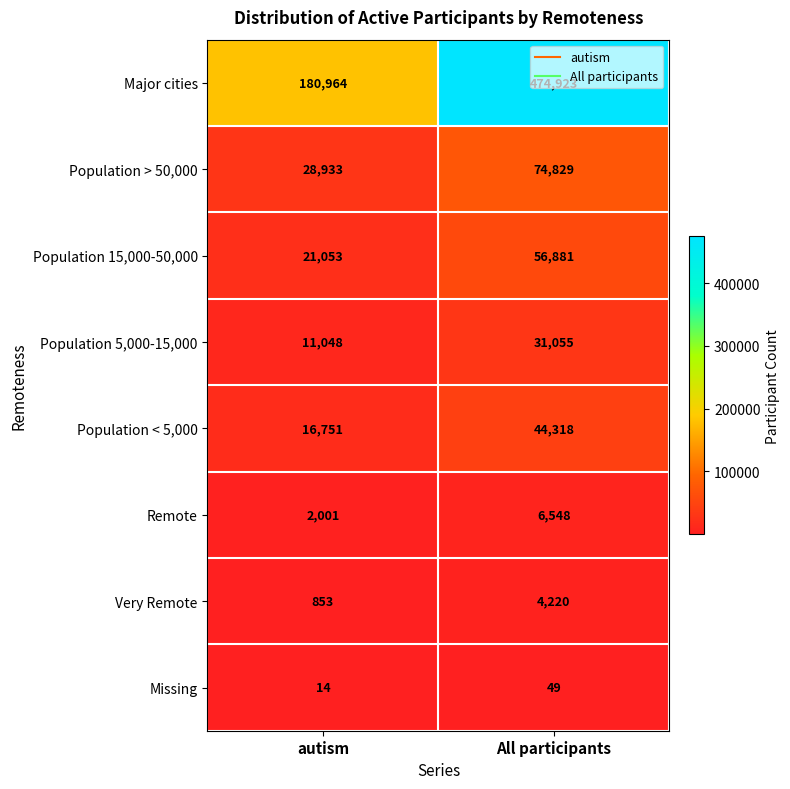

Which label corresponds to the largest value in the chart?

All participants